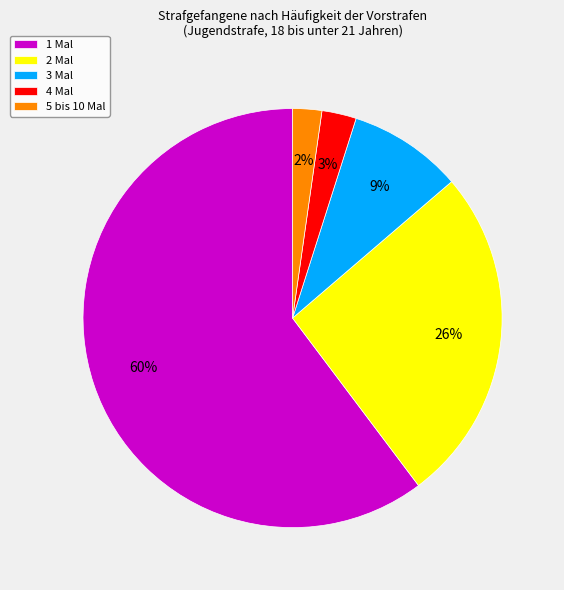

Does 1 Mal account for over 50% of the chart?

Yes